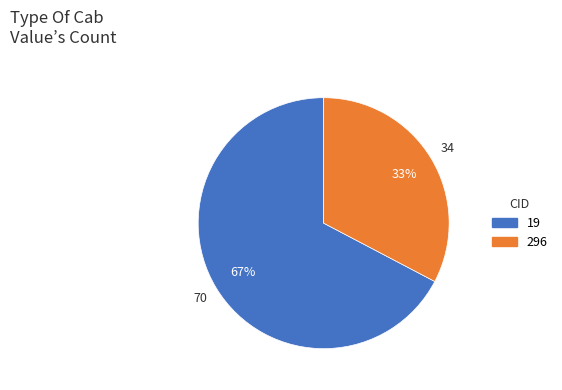

Which has a higher value, 296 or 19?

19